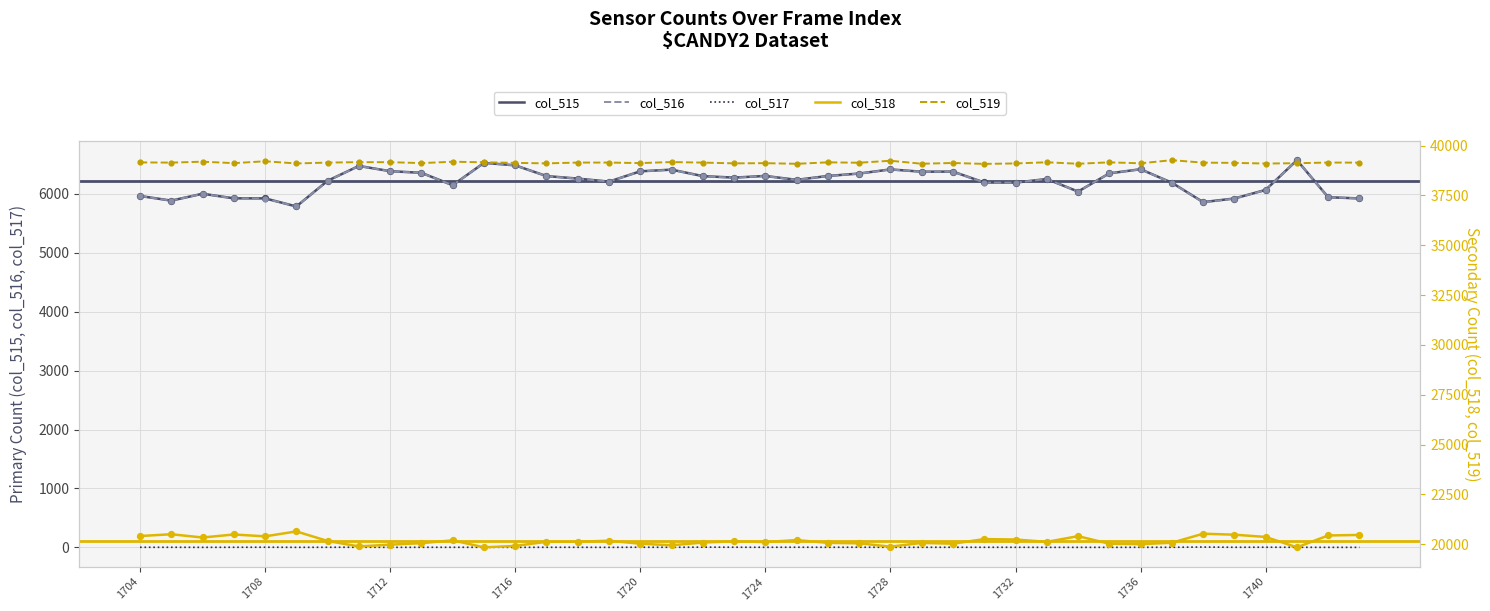

True or false: col_515 and col_517 cross at least once.

False